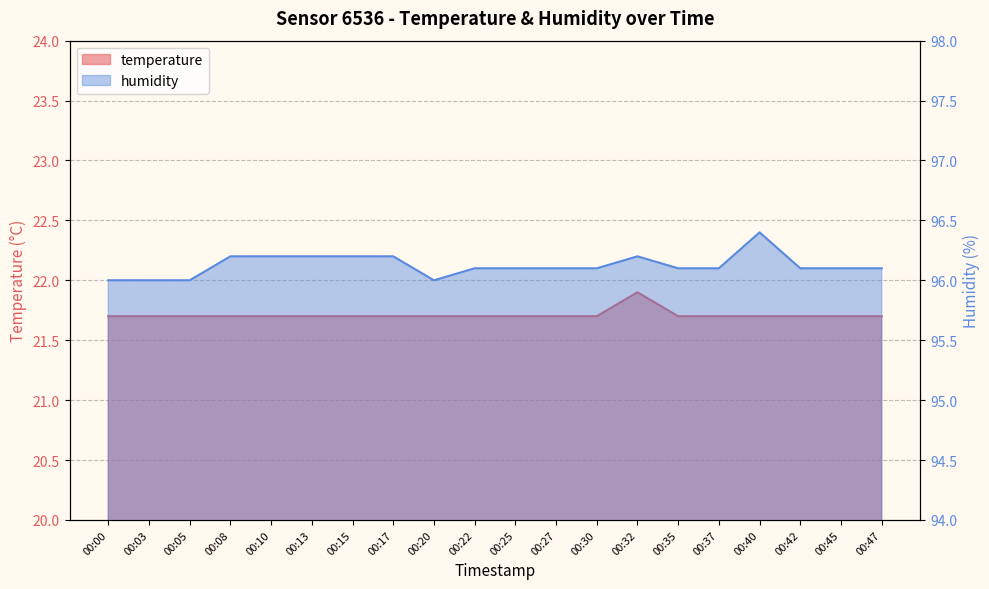

True or false: humidity and temperature intersect in this chart.

False